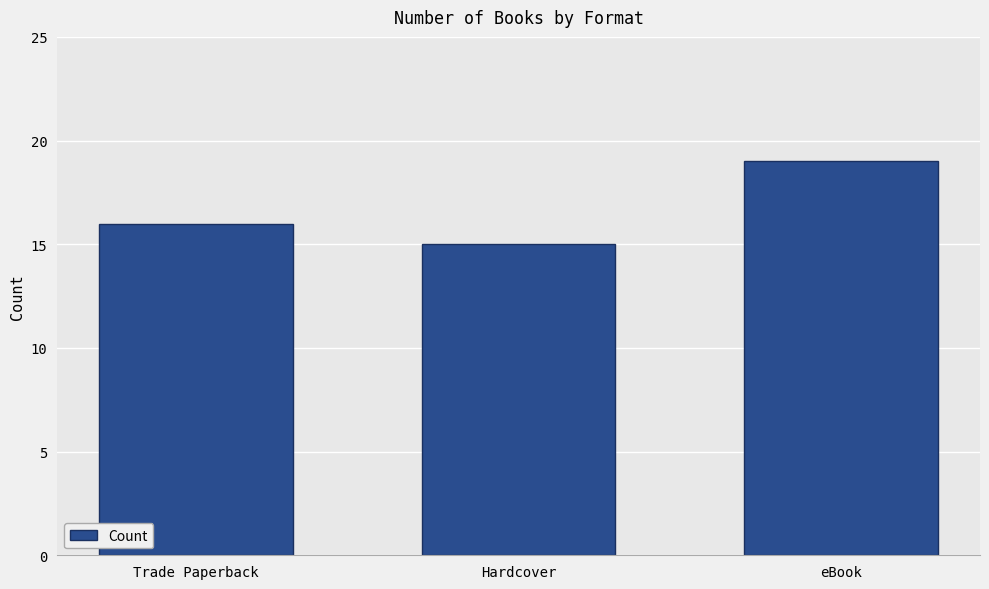

What is the greatest value displayed?

19